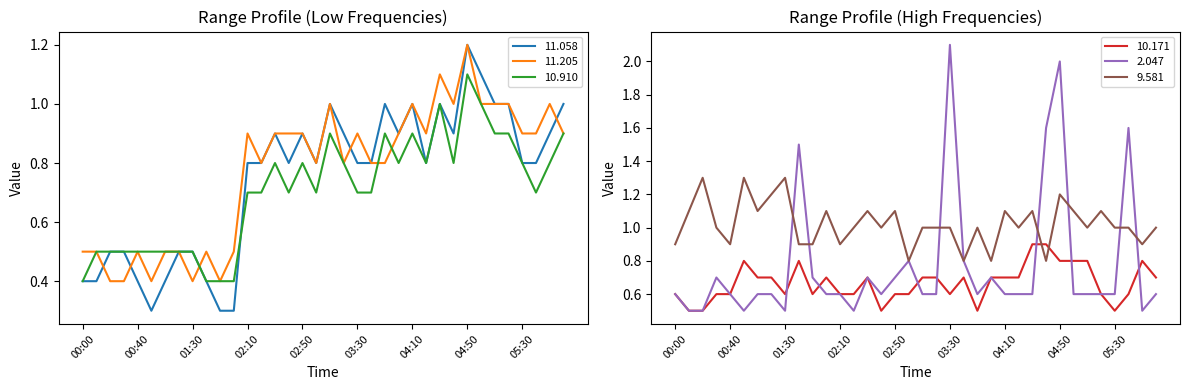

Count the number of categories in the chart.

36